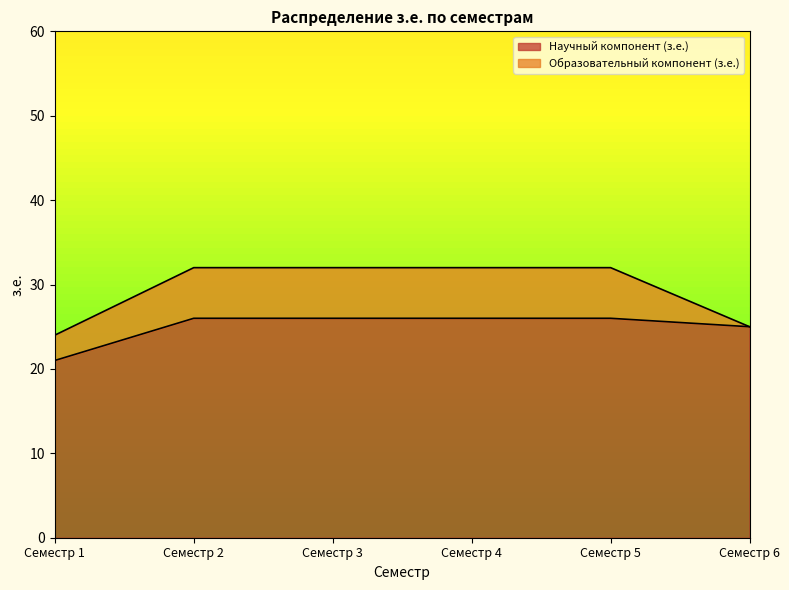

Reading right to left, what are all the values shown in this chart?

25	26	26	26	26	21